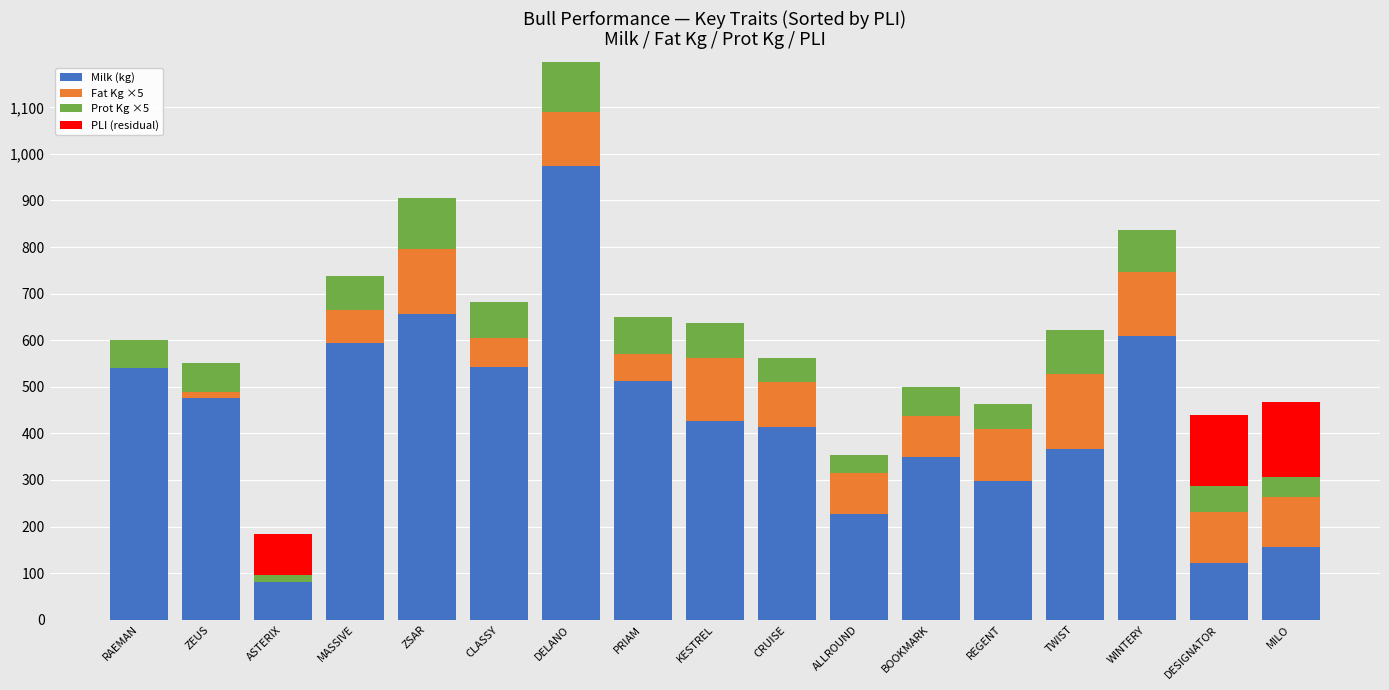

How many data points does each series have?

17